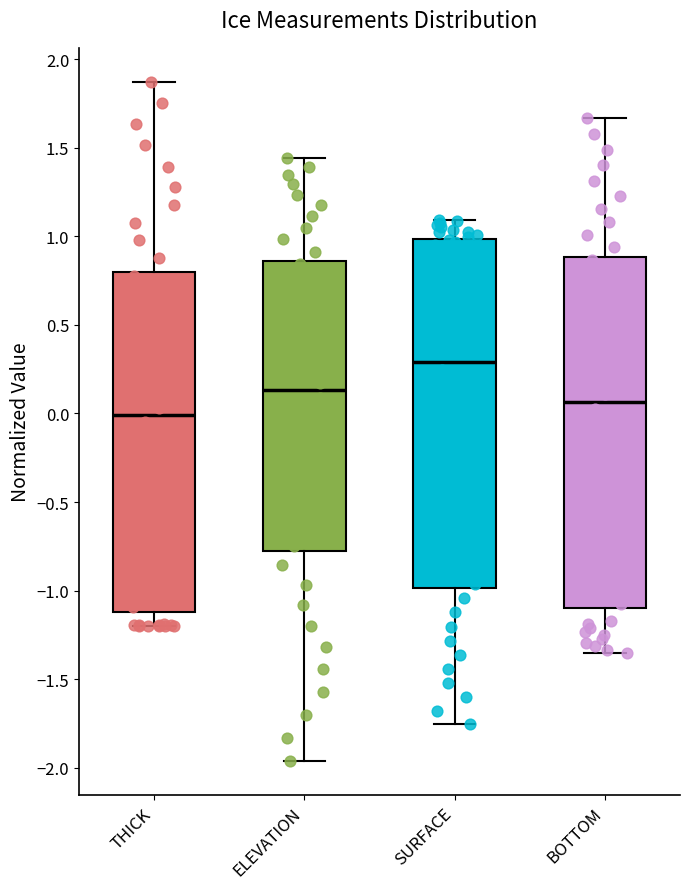

Which box's median line is the lowest?

THICK